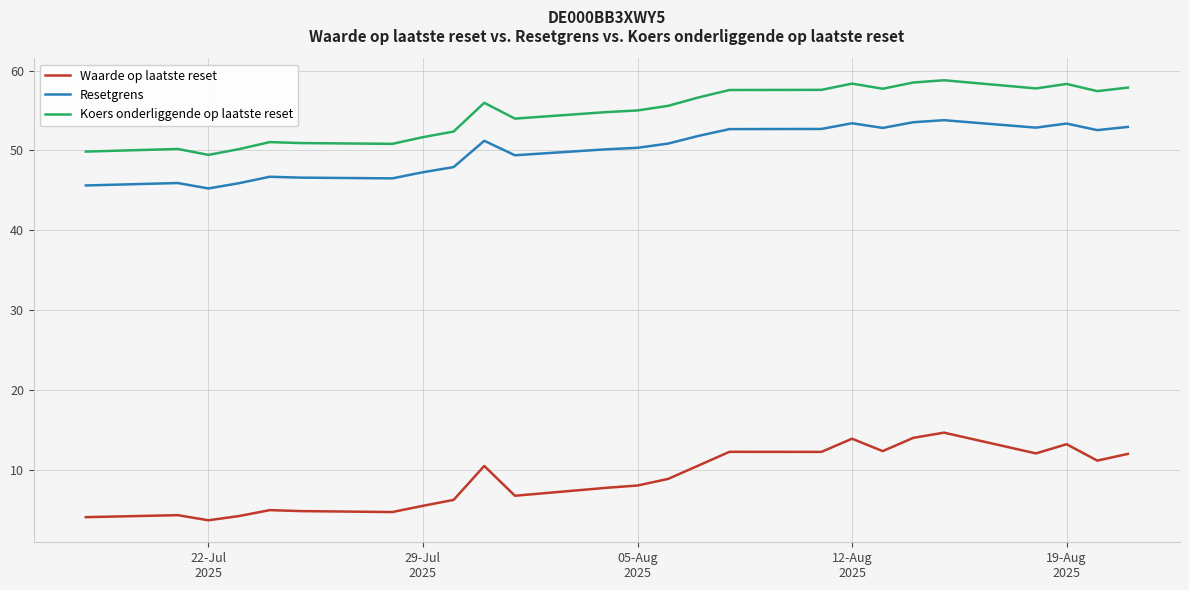

Which series has the largest range (max minus min)?

Waarde op laatste reset